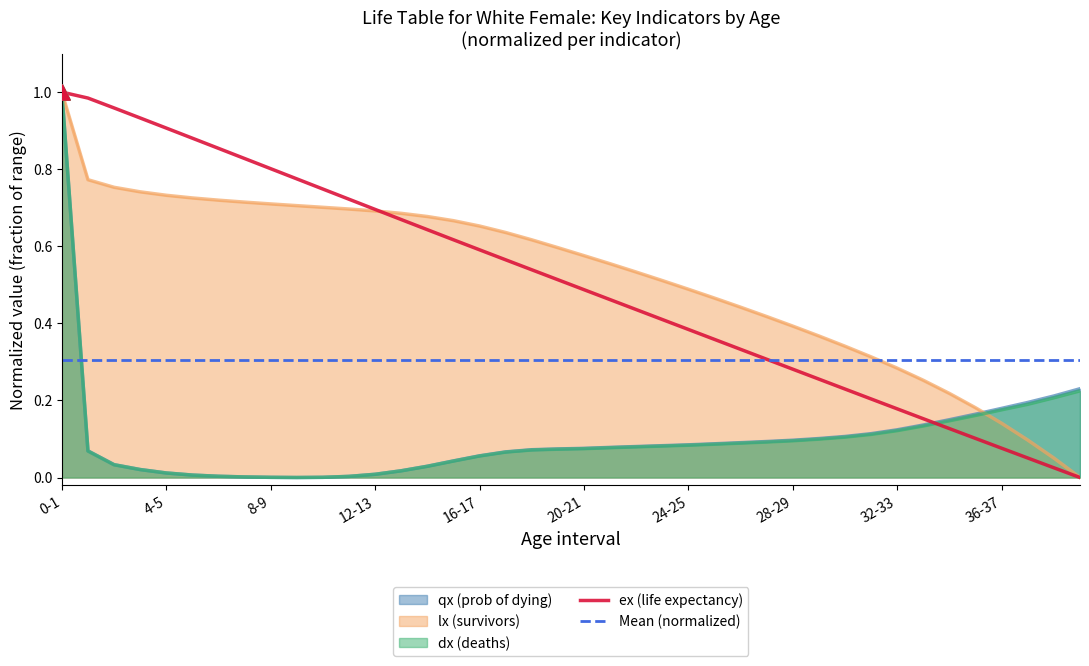

What is the total value across all series at 32-33?

0.7